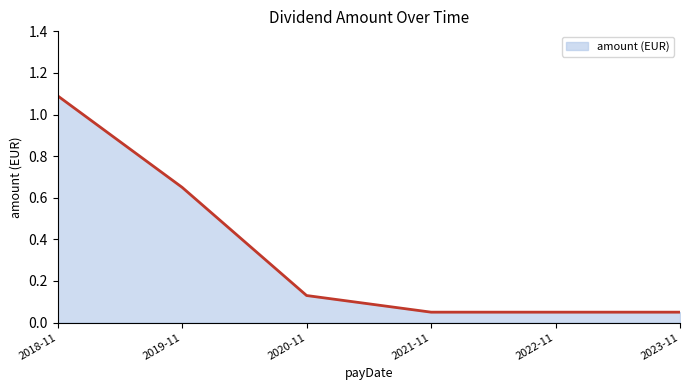

What is the average value?

0.3